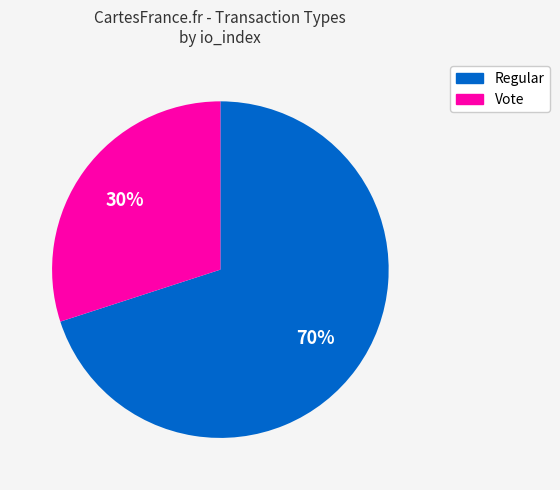

Is it true that Regular is 70% of the pie?

True